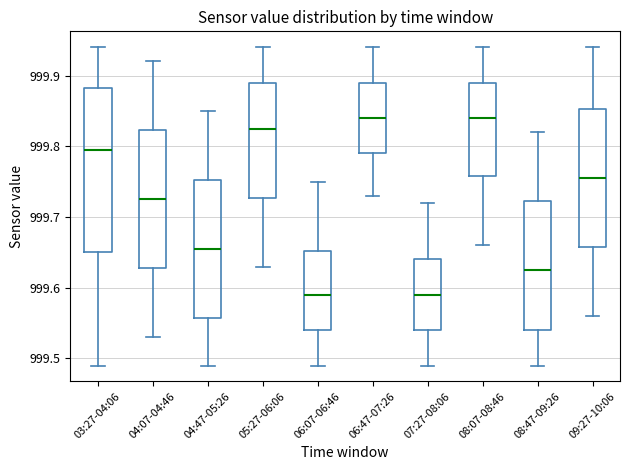

Reading left to right, transcribe this box plot: for each box, give where its median line is, the range the box spans, and where its two whiskers end, as read against the y-axis. The values are not printed on the chart, so give them approximately, as read against the axis.

03:27-04:06: median 999.80, box 999.65 to 999.88, whiskers 999.49 to 999.94
04:07-04:46: median 999.73, box 999.63 to 999.82, whiskers 999.53 to 999.92
04:47-05:26: median 999.66, box 999.56 to 999.75, whiskers 999.49 to 999.85
05:27-06:06: median 999.83, box 999.73 to 999.89, whiskers 999.63 to 999.94
06:07-06:46: median 999.59, box 999.54 to 999.65, whiskers 999.49 to 999.75
06:47-07:26: median 999.84, box 999.79 to 999.89, whiskers 999.73 to 999.94
07:27-08:06: median 999.59, box 999.54 to 999.64, whiskers 999.49 to 999.72
08:07-08:46: median 999.84, box 999.76 to 999.89, whiskers 999.66 to 999.94
08:47-09:26: median 999.63, box 999.54 to 999.72, whiskers 999.49 to 999.82
09:27-10:06: median 999.76, box 999.66 to 999.85, whiskers 999.56 to 999.94